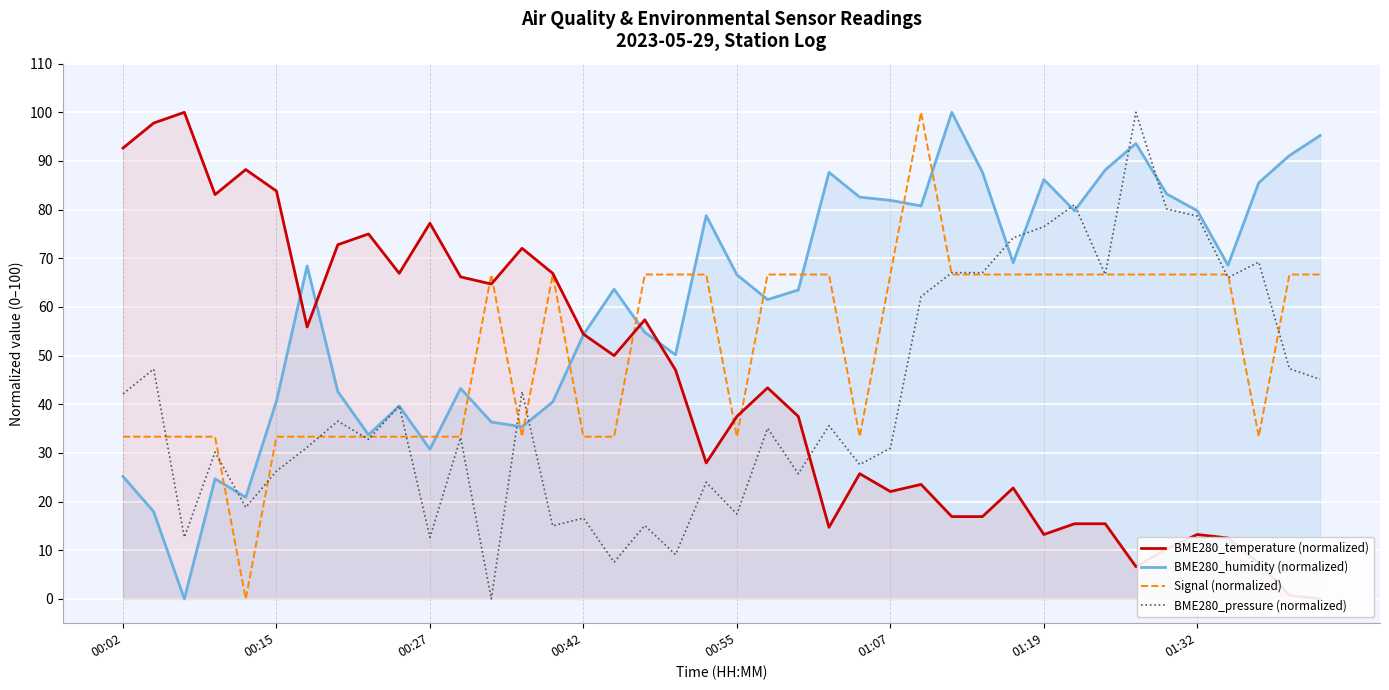

What is the highest value of the BME280_humidity (normalized) series?

100.0